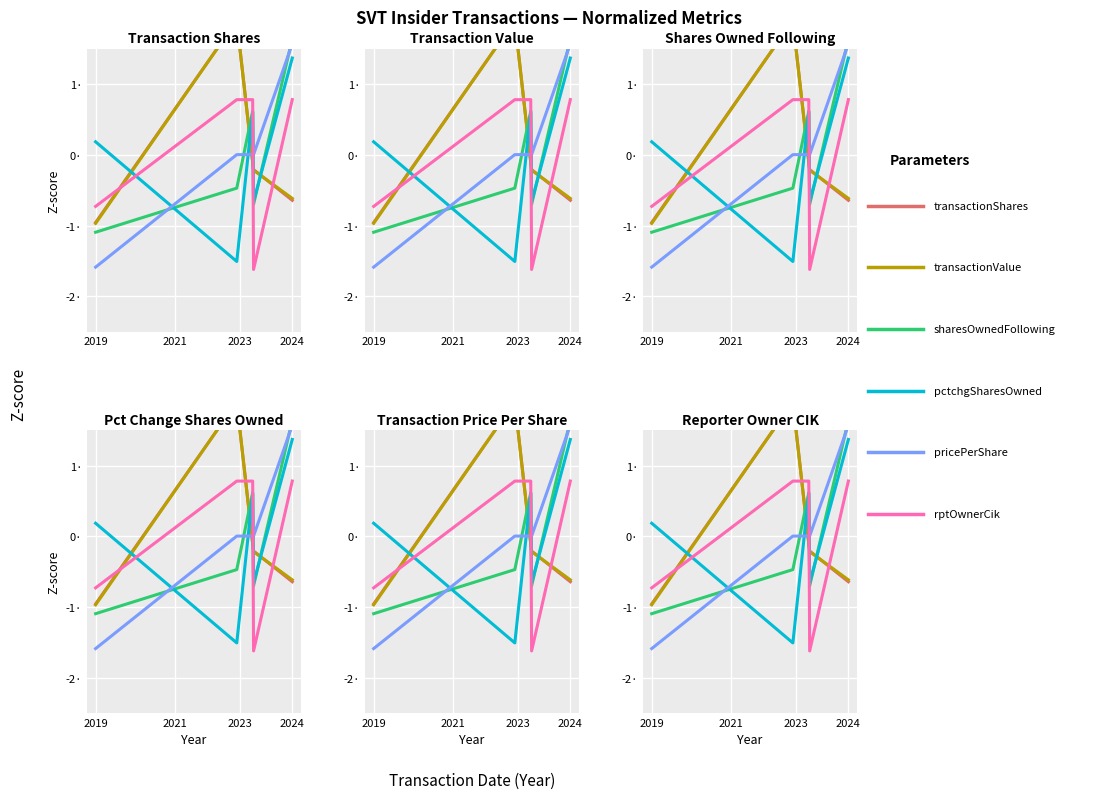

Rank the series at 2019 from lowest to highest value.

transactionPricePerShare, sharesOwnedFollowingTransaction, transactionValue, transactionShares, rptOwnerCik, pctchgSharesOwned